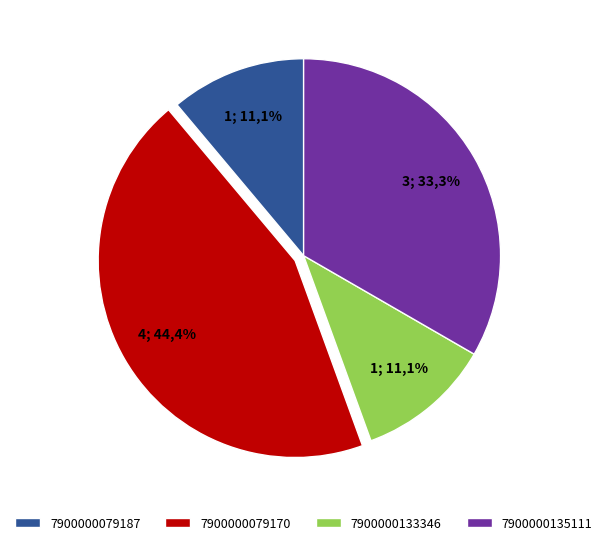

To the nearest percent, what is the average slice percentage?

25%